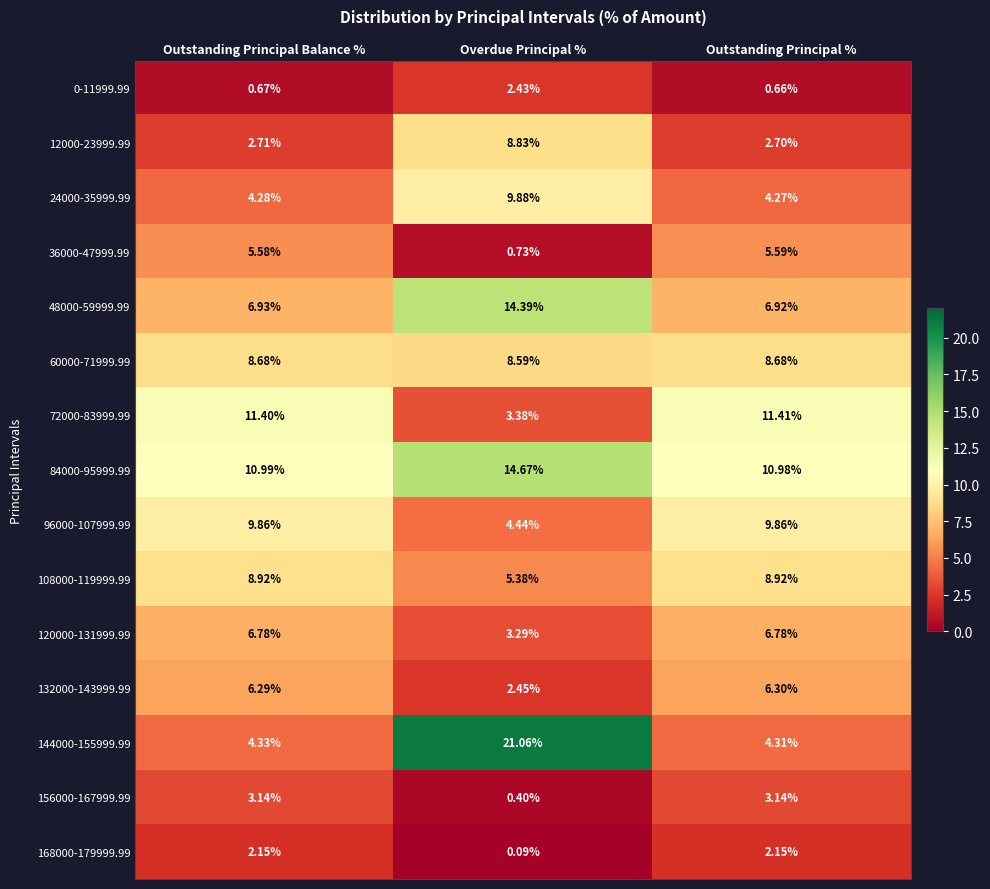

Which label corresponds to the largest value in the chart?

Overdue Principal %